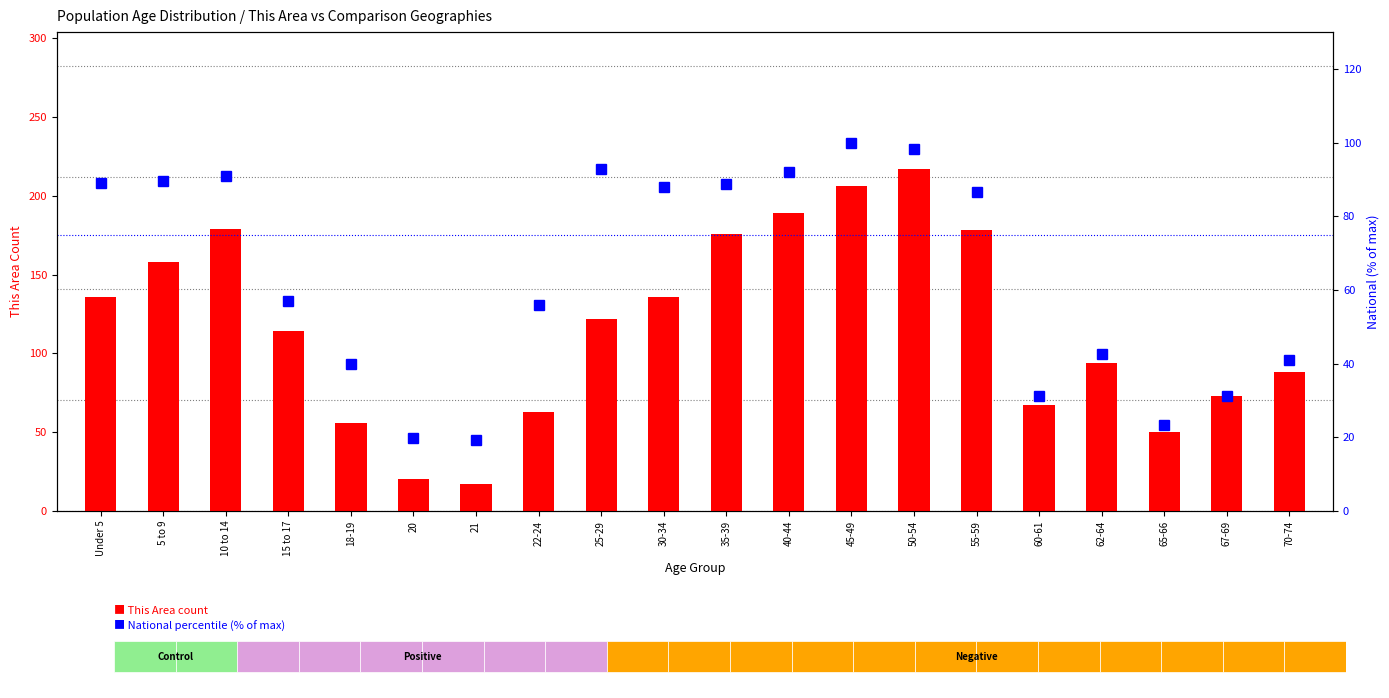

What is the difference between the maximum and second lowest values in the National (% of max) series?

80.1